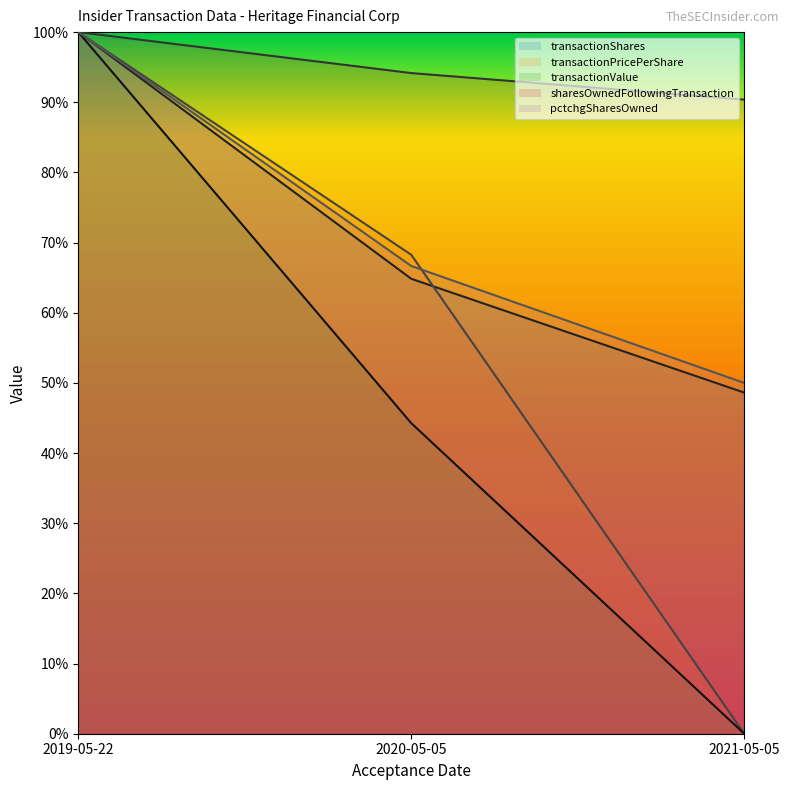

What is the difference between the highest and lowest values at 2020-05-05?

0.5